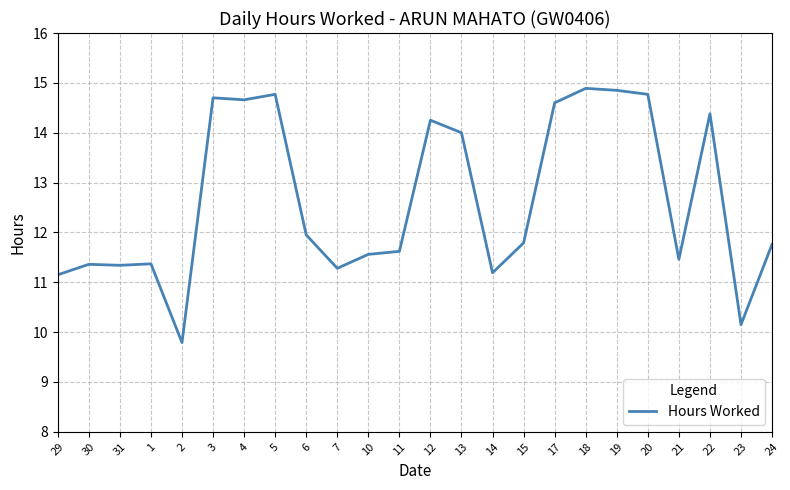

What is the change in value from 6 to 19?

+2.9